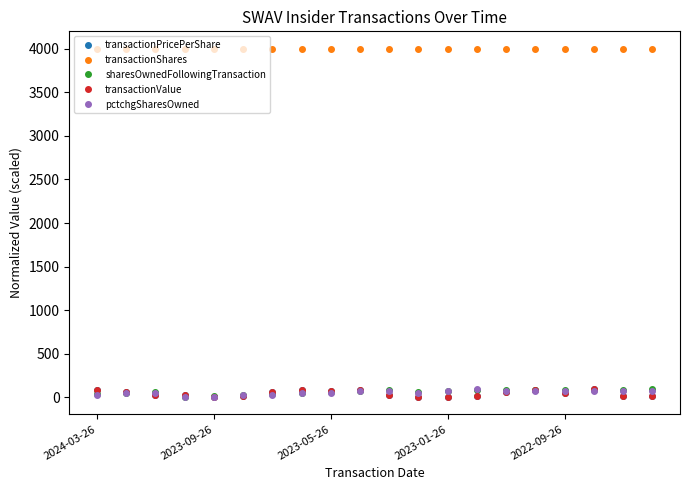

How many values in the pctchgSharesOwned series are below 72?

10